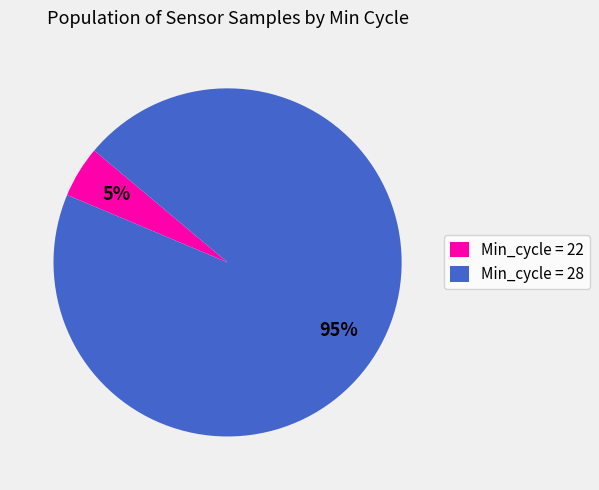

Which slice is the largest?

Min_cycle = 28